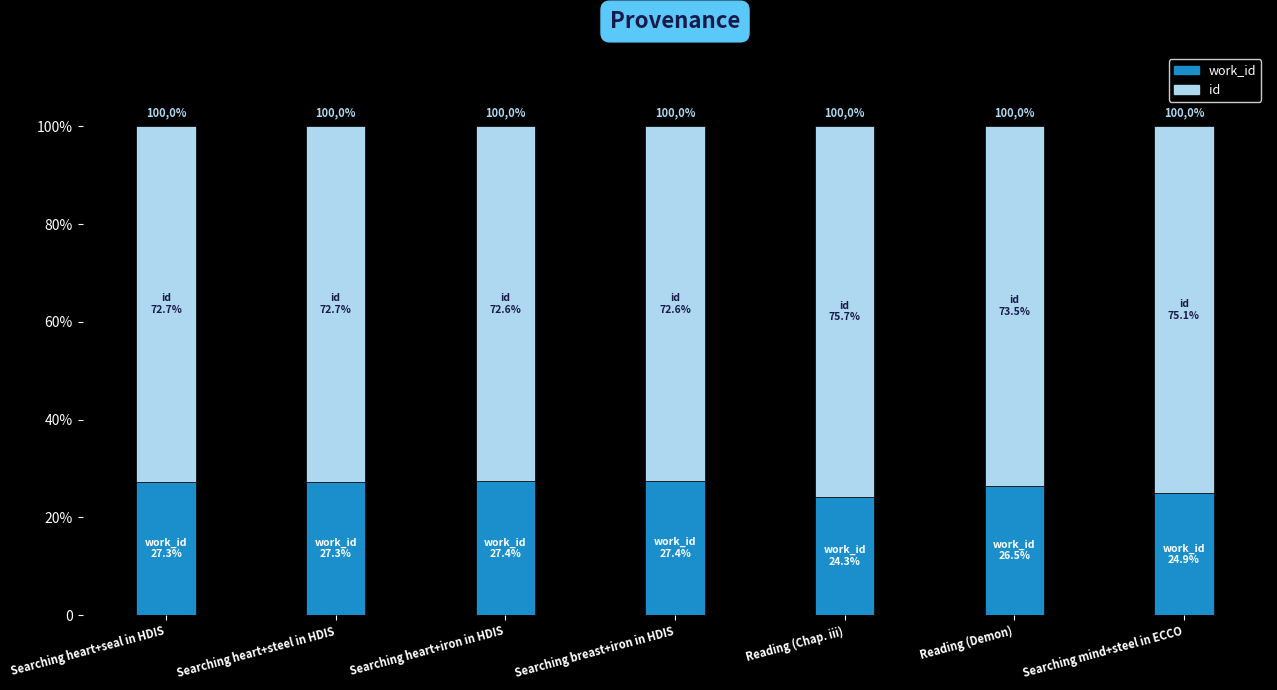

Read the work_id value at Searching heart+iron in HDIS.

27.4